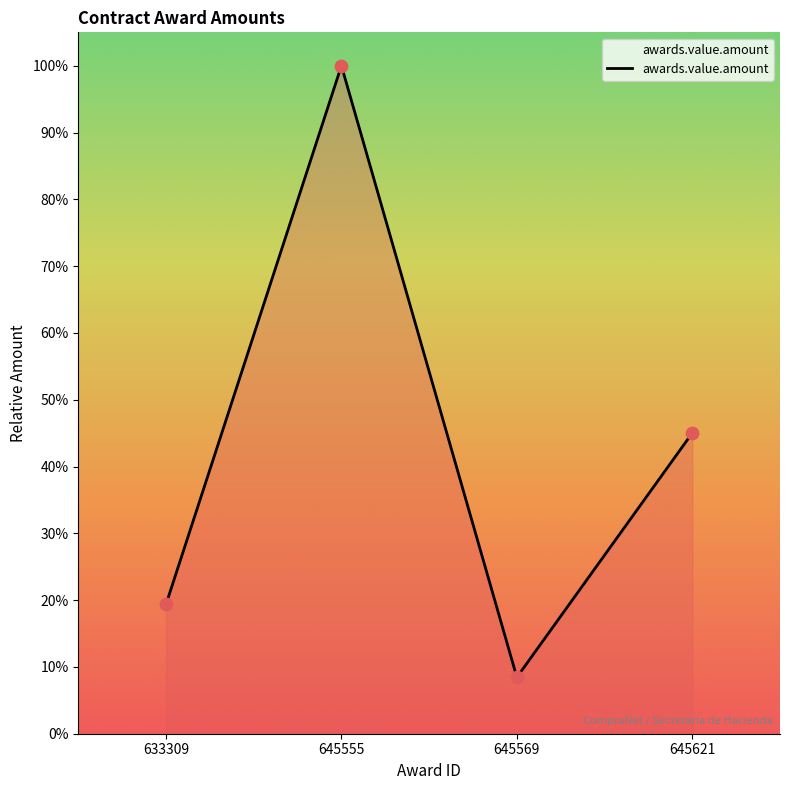

What is the change in value from 645555 to 645569?

-91.6